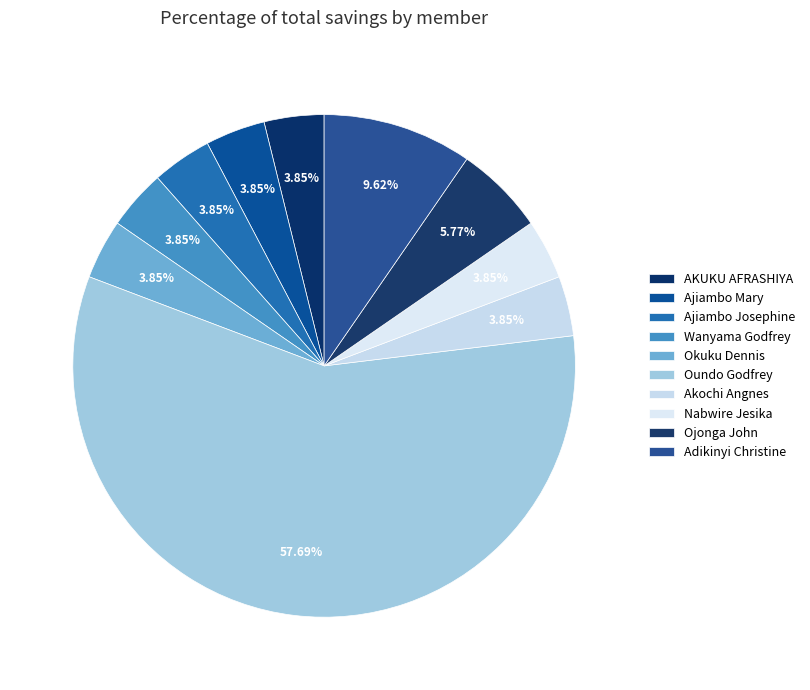

Count the number of slices in the pie.

10